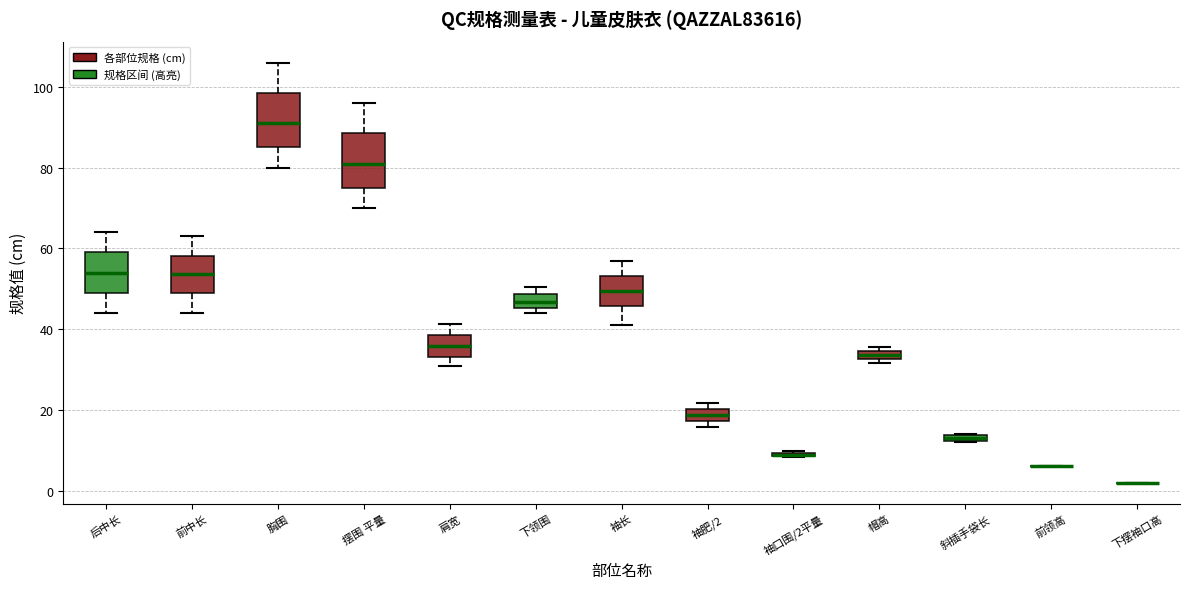

Where is the upper edge of the box for 袖口围/2平量 on the y-axis? The values are not printed on the chart, so give them approximately, as read against the axis.

10